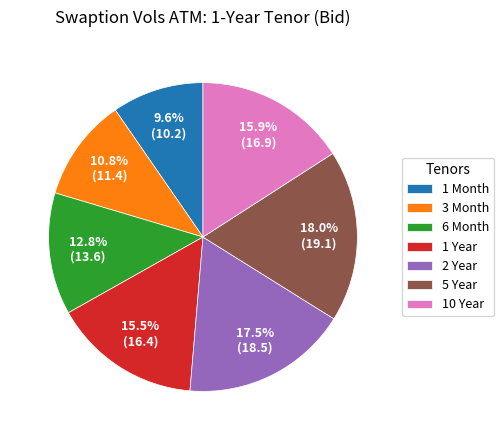

Between 1 Year and 6 Month, which is larger?

1 Year